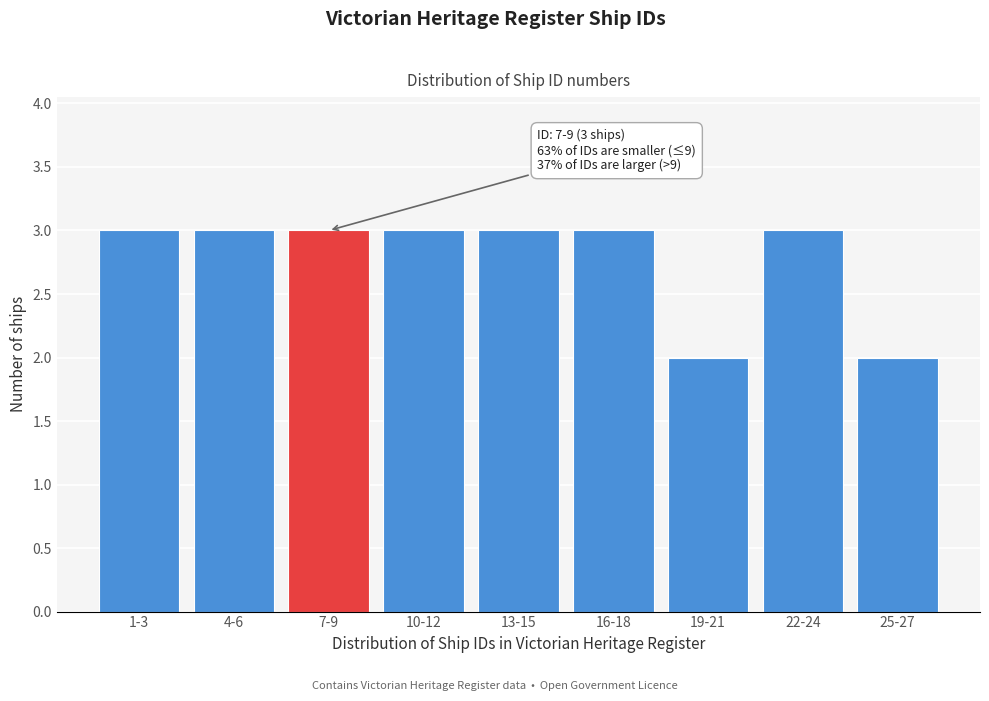

Reading right to left, extract all data points from this chart.

2	3	2	3	3	3	3	3	3